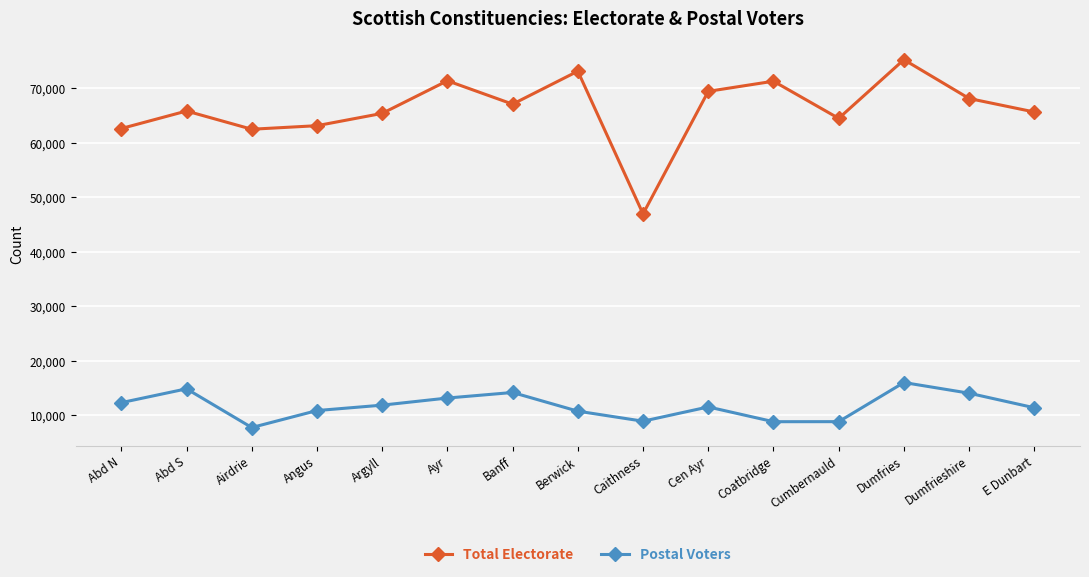

Read the Postal Voters value at Abd N, to the nearest 50.

12350